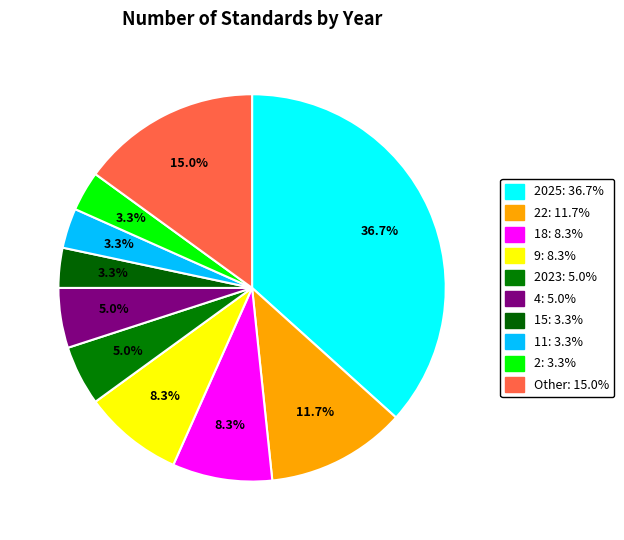

How many segments does this pie chart have?

10